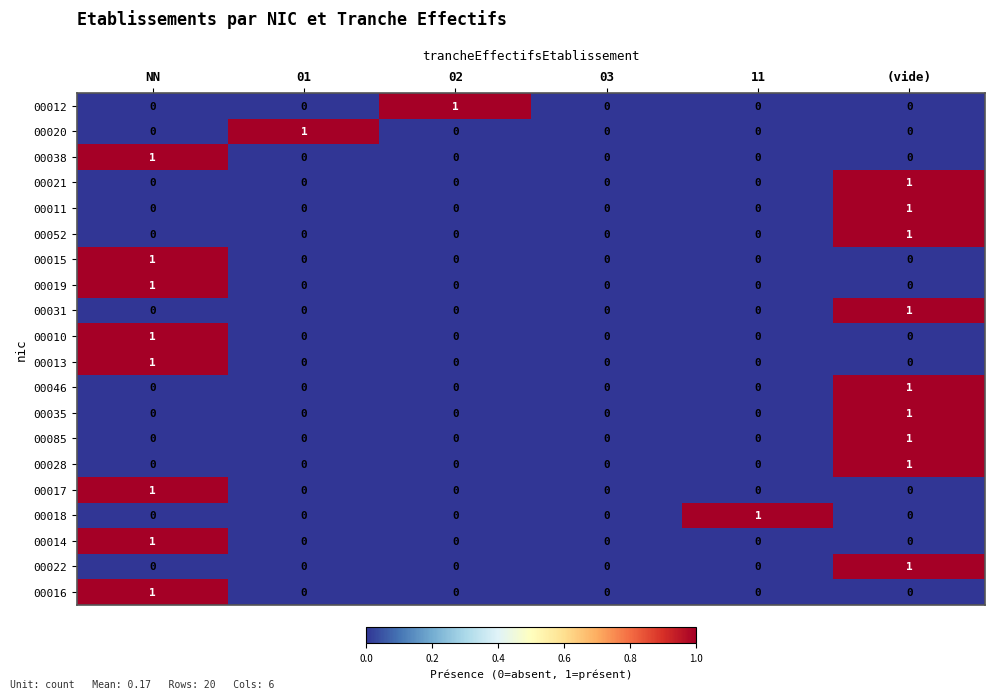

What is the total value across all series at NN?

8